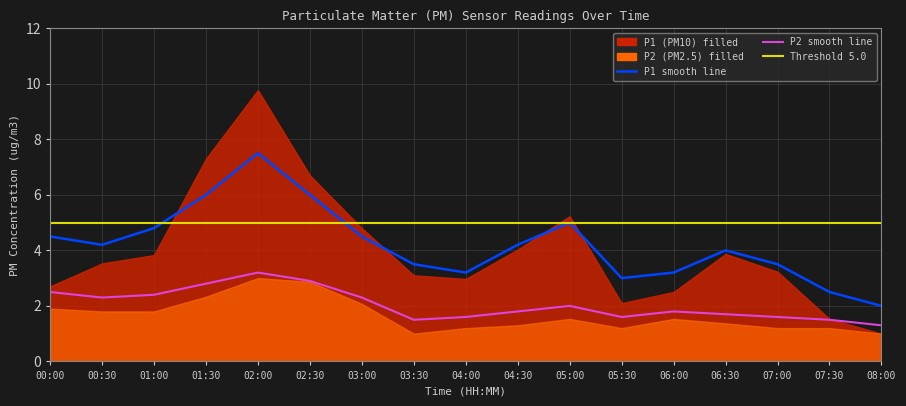

What is the minimum value for P1_smooth?

2.0